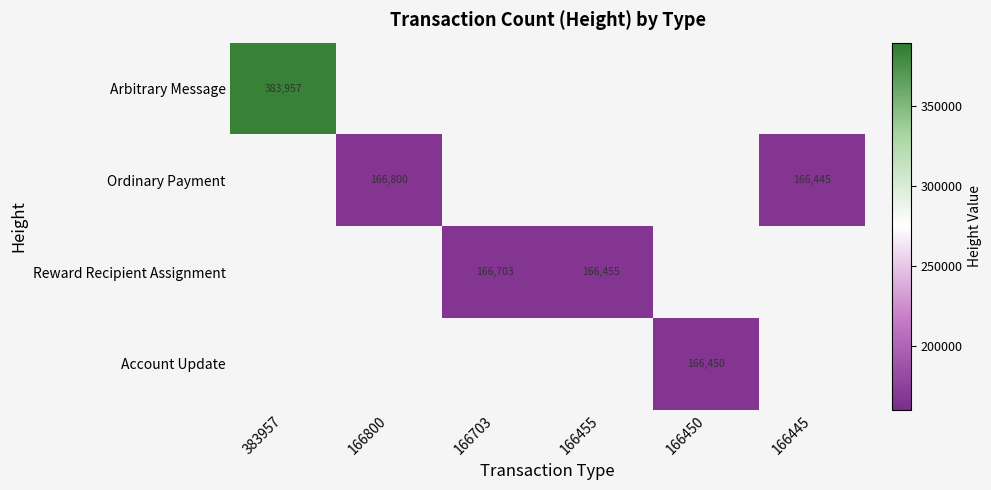

True or false: Ordinary Payment has a value of 166800 at 166800.

True